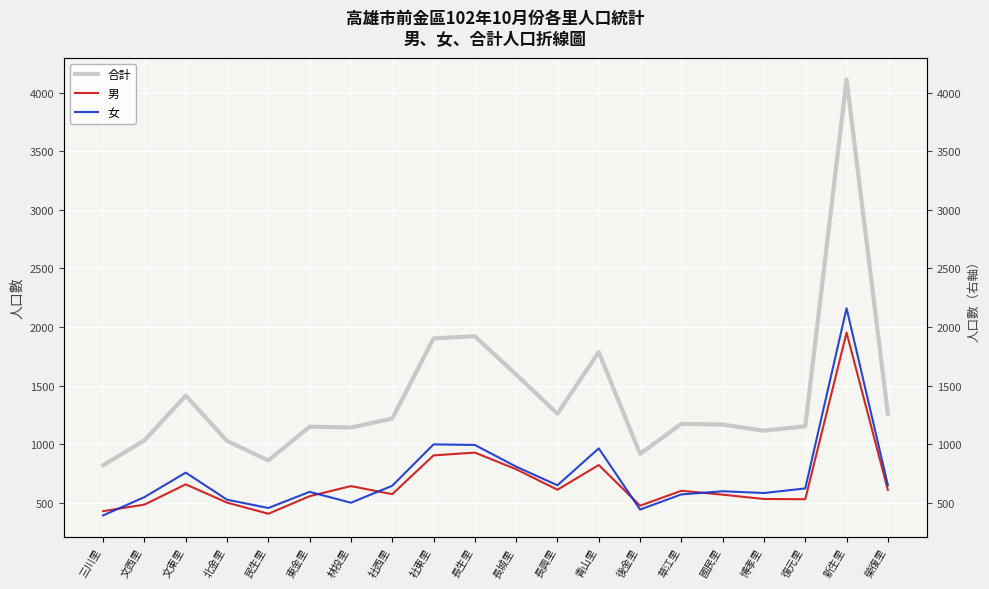

What is the sum of all 合計 values?

28021